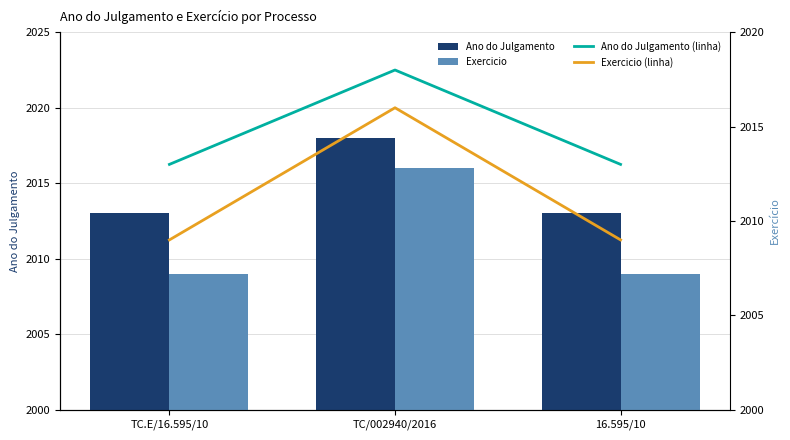

Rank the series at TC/002940/2016 from highest to lowest value.

Ano do Julgamento, Ano do Julgamento (line), Exercicio, Exercicio (line)